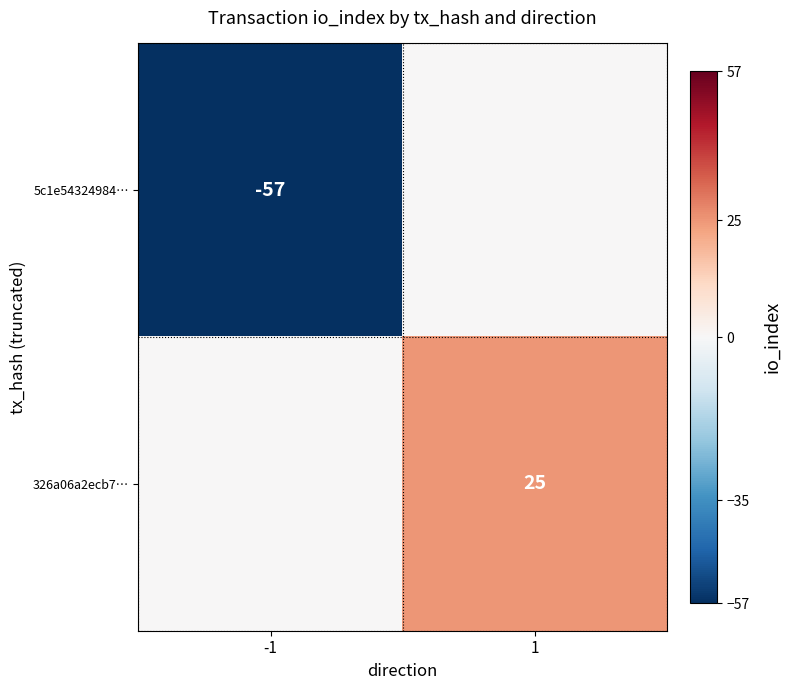

What is the minimum value shown in the chart?

-57